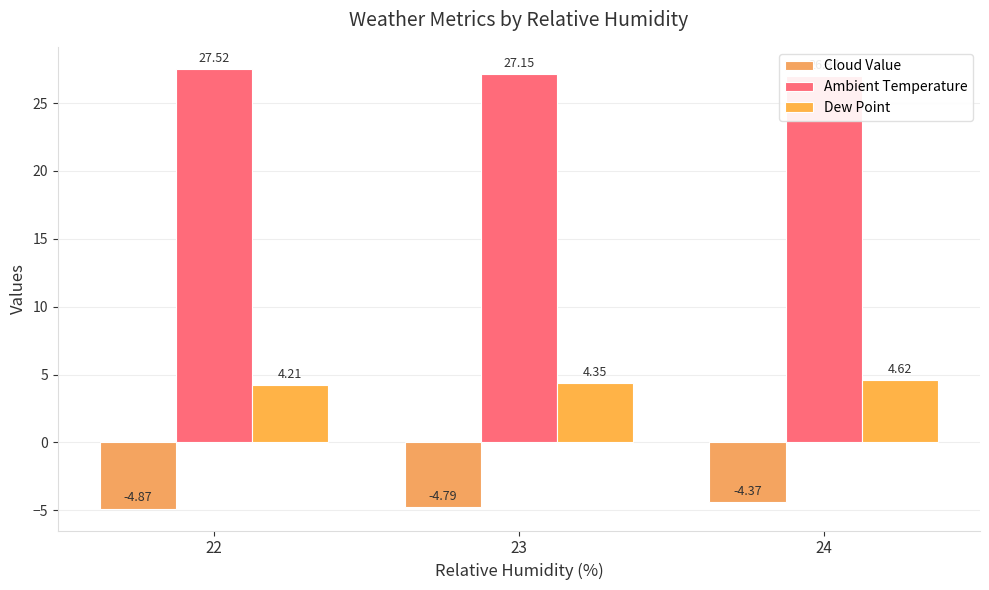

Read the Ambient Temperature value at 24.

27.0